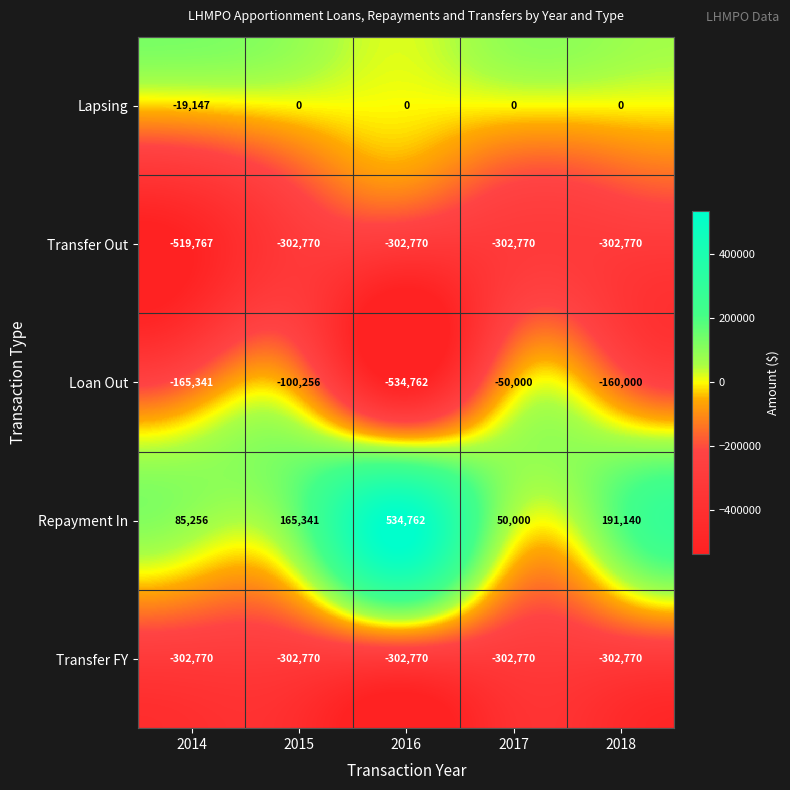

At which category is the sum across all series the highest?

2015